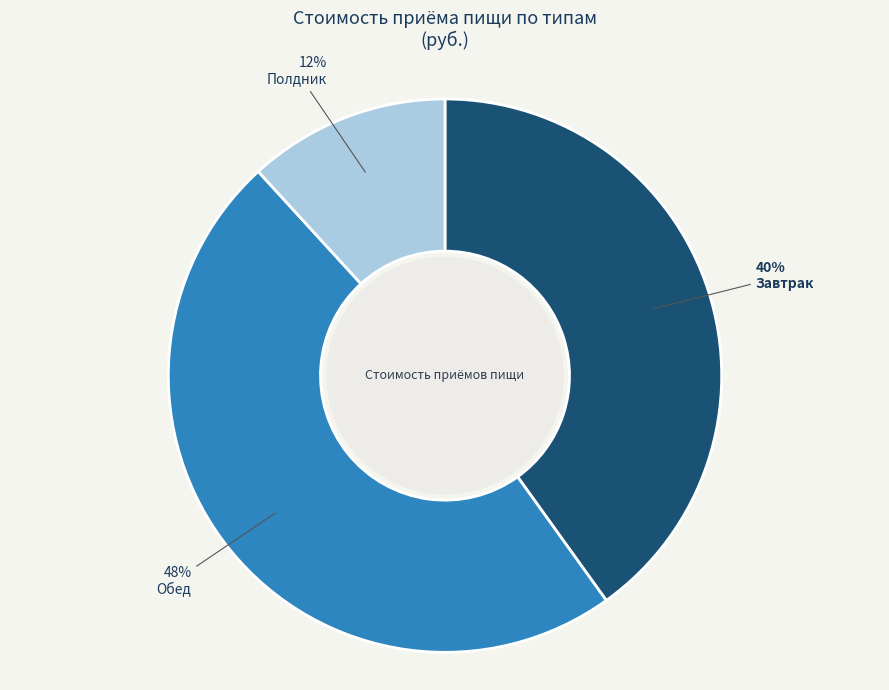

Rank the categories by value from highest to lowest.

Обед, Завтрак, Полдник